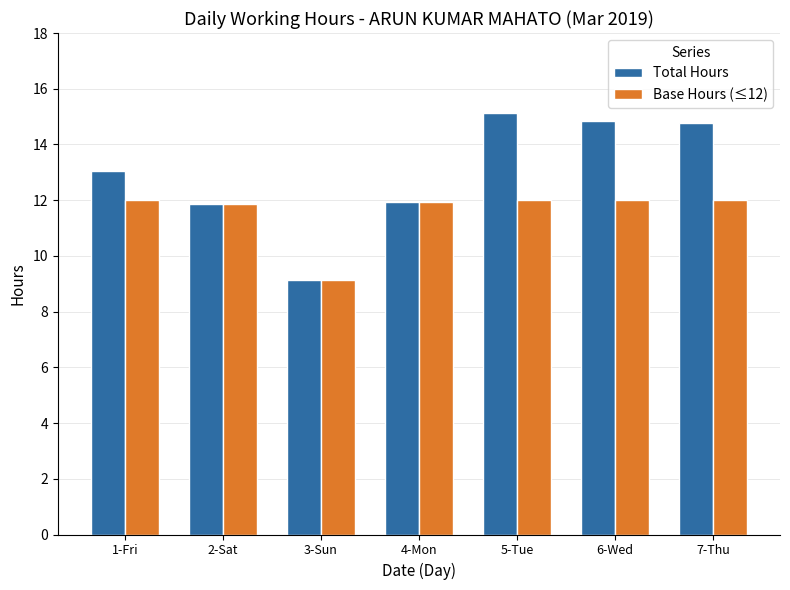

Between 4-Mon and 7-Thu, which series saw the biggest shift?

Total Hours